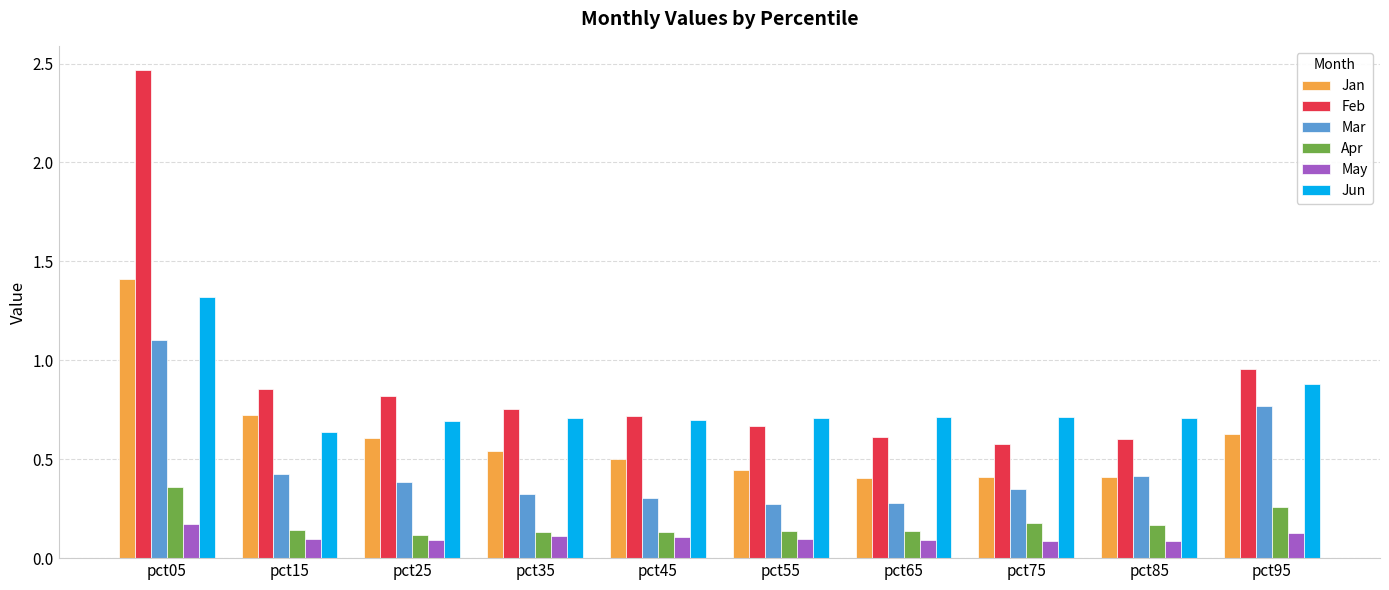

List the series in order of their peak value, highest first.

Feb, Jan, Jun, Mar, Apr, May